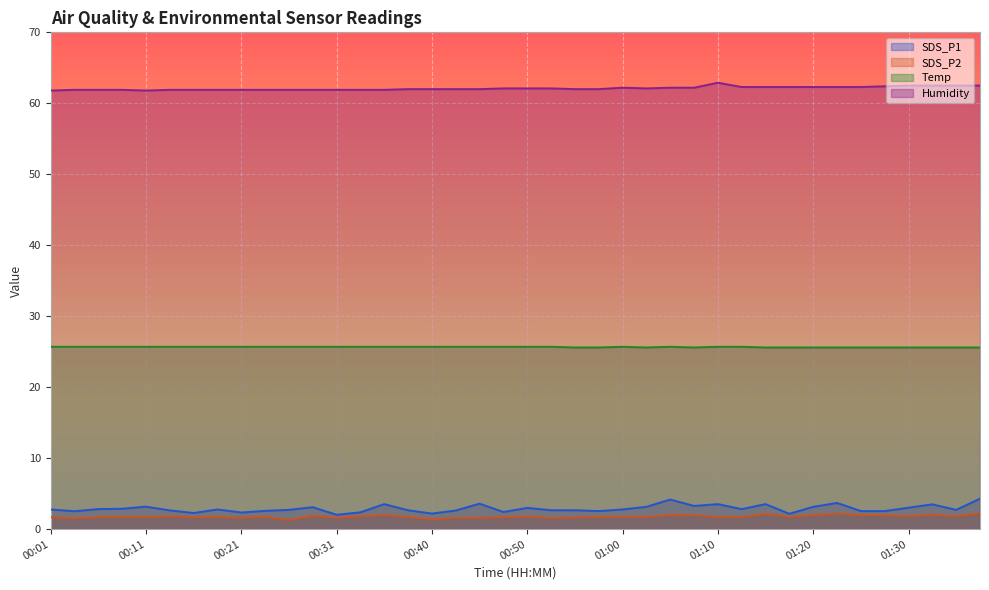

How many series are shown in this chart?

4